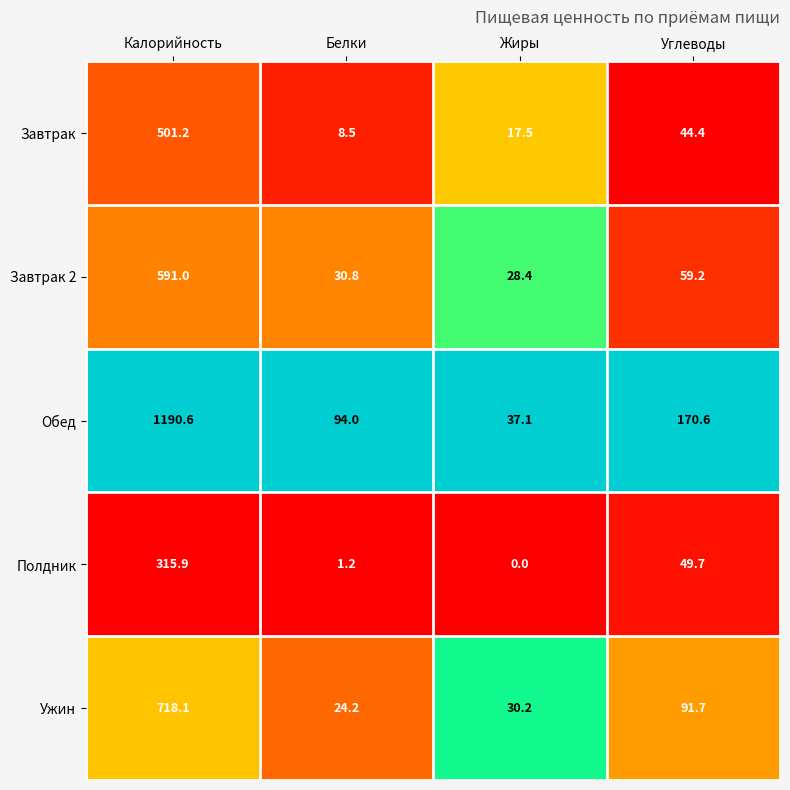

The Ужин series shows 1111.7 at Калорийность. True or false?

False